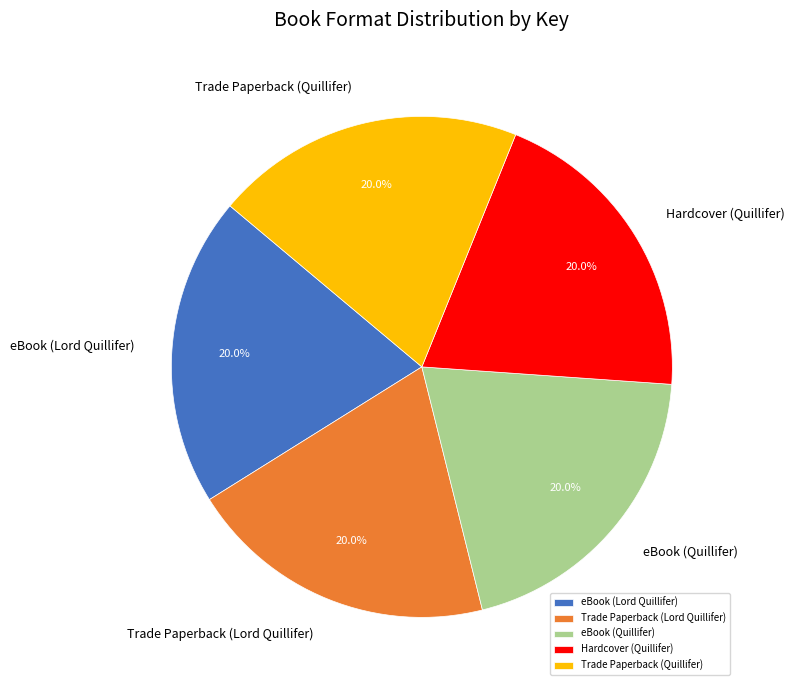

Approximately how many times larger is the value at eBook (Quillifer) compared to Trade Paperback (Quillifer)?

1.0